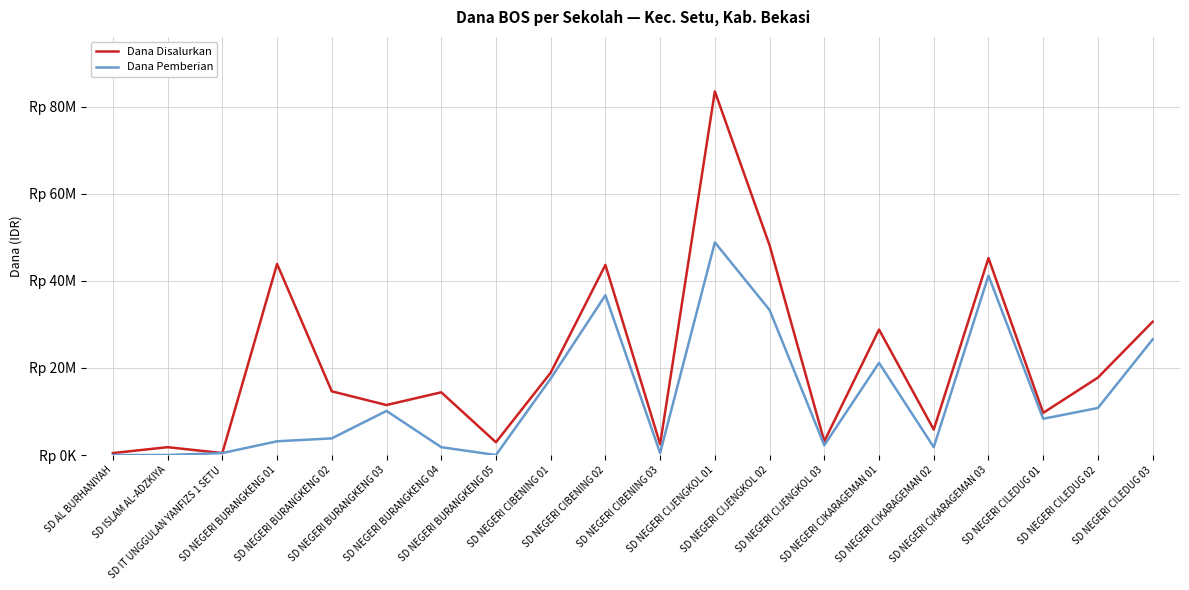

List the series in order of their peak value, highest first.

Dana Disalurkan, Dana Pemberian